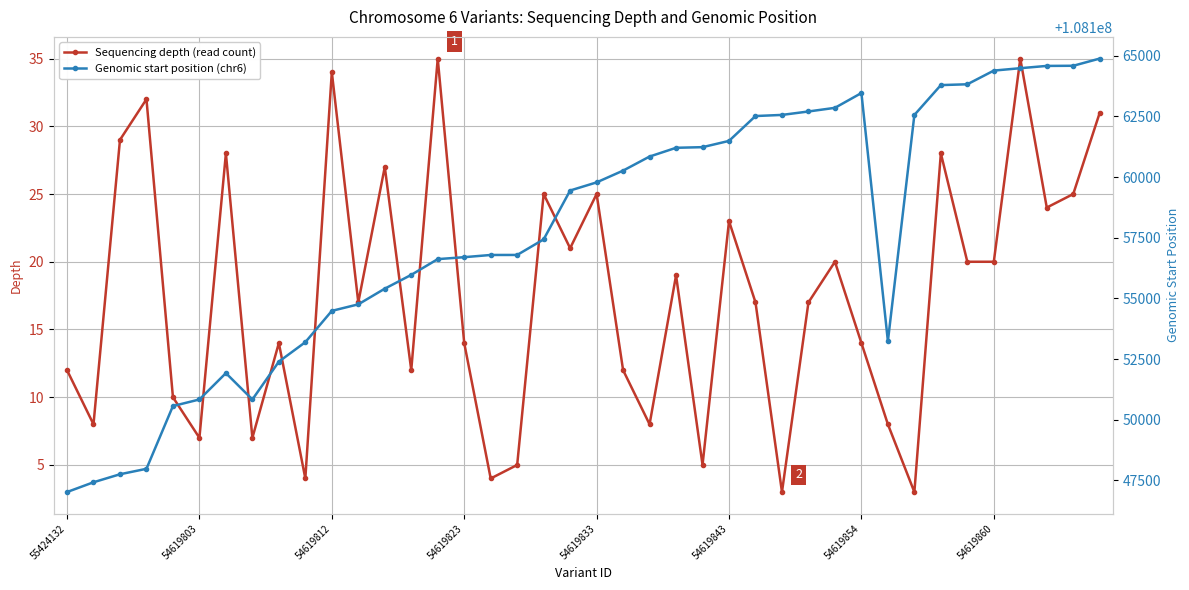

At how many categories does at least one series exceed 45676441?

40